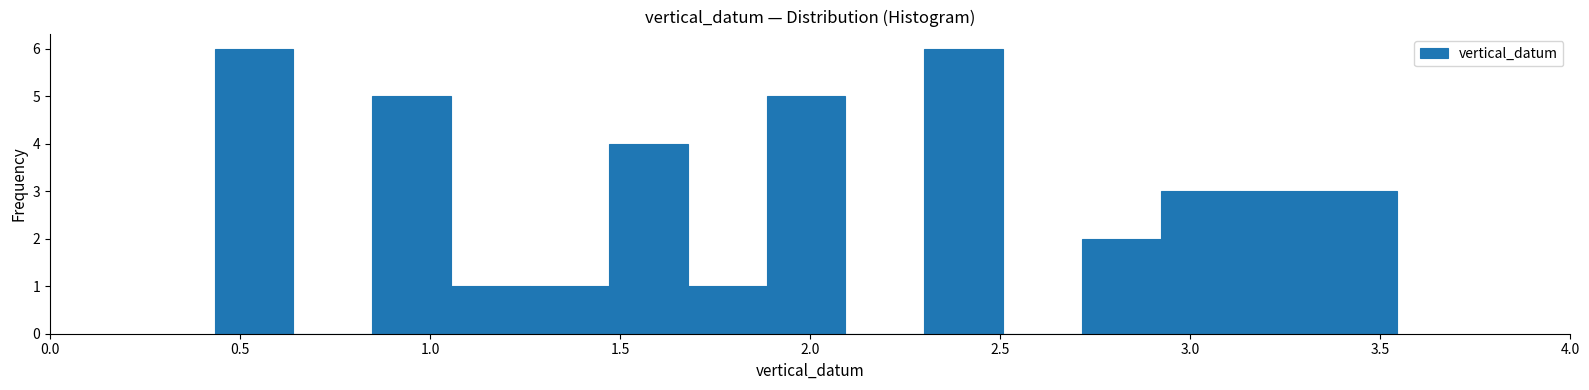

How tall is the bar that spans 3.35 to 3.55 on the x-axis? Neither the bar edges nor the heights are printed on the chart, so give them approximately, as read against the axes.

3